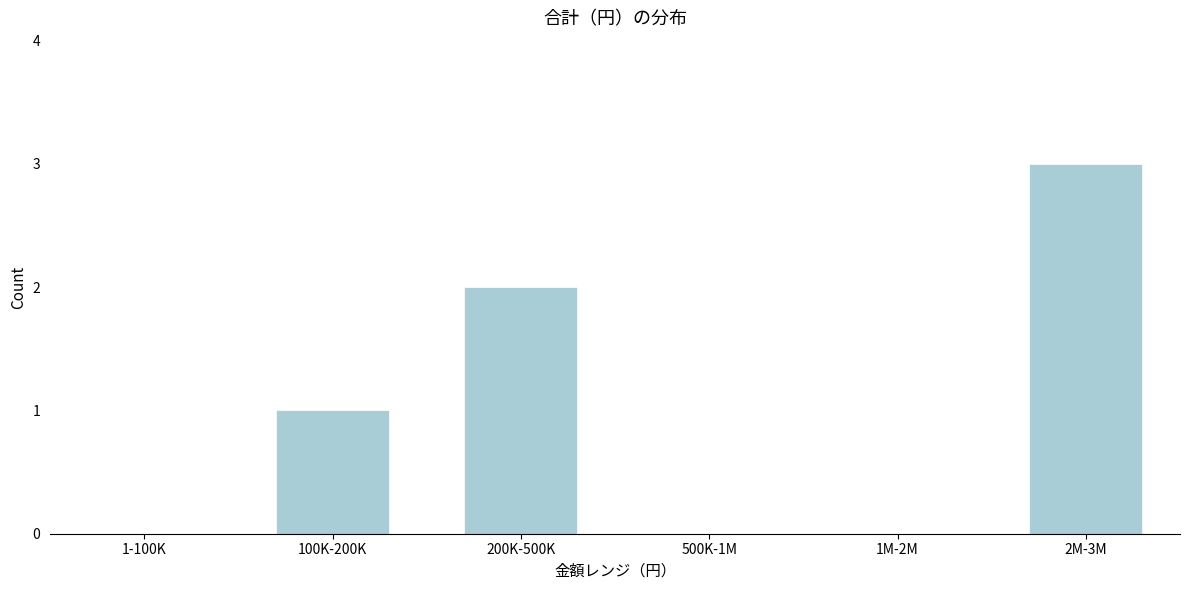

Reading right to left, list all the values displayed in this chart.

2M-3M=3	1M-2M=0	500K-1M=0	200K-500K=2	100K-200K=1	1-100K=0